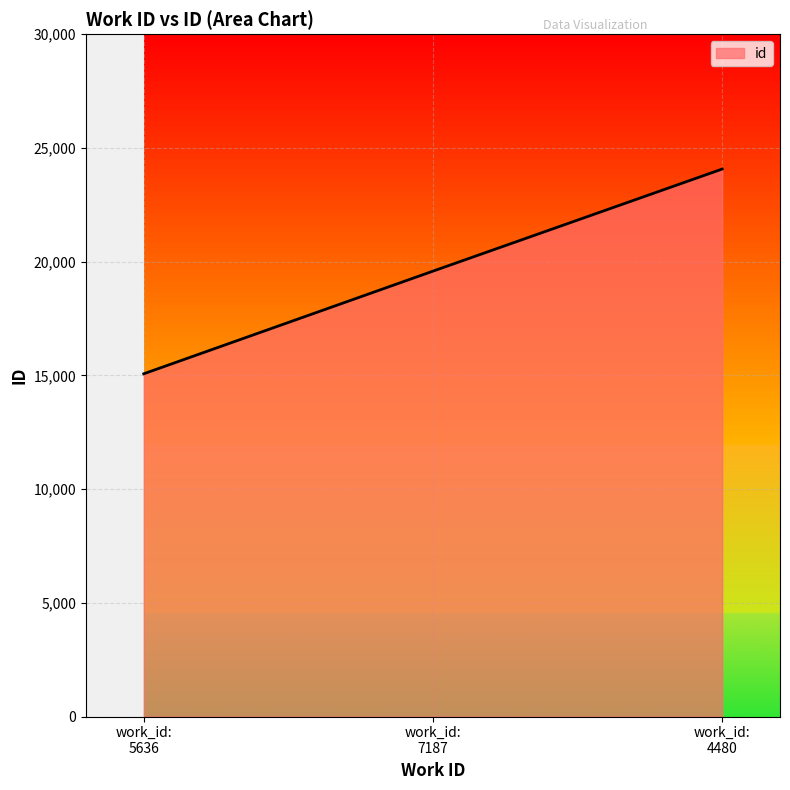

List the labels in order of value, largest first.

work_id:
4480, work_id:
7187, work_id:
5636